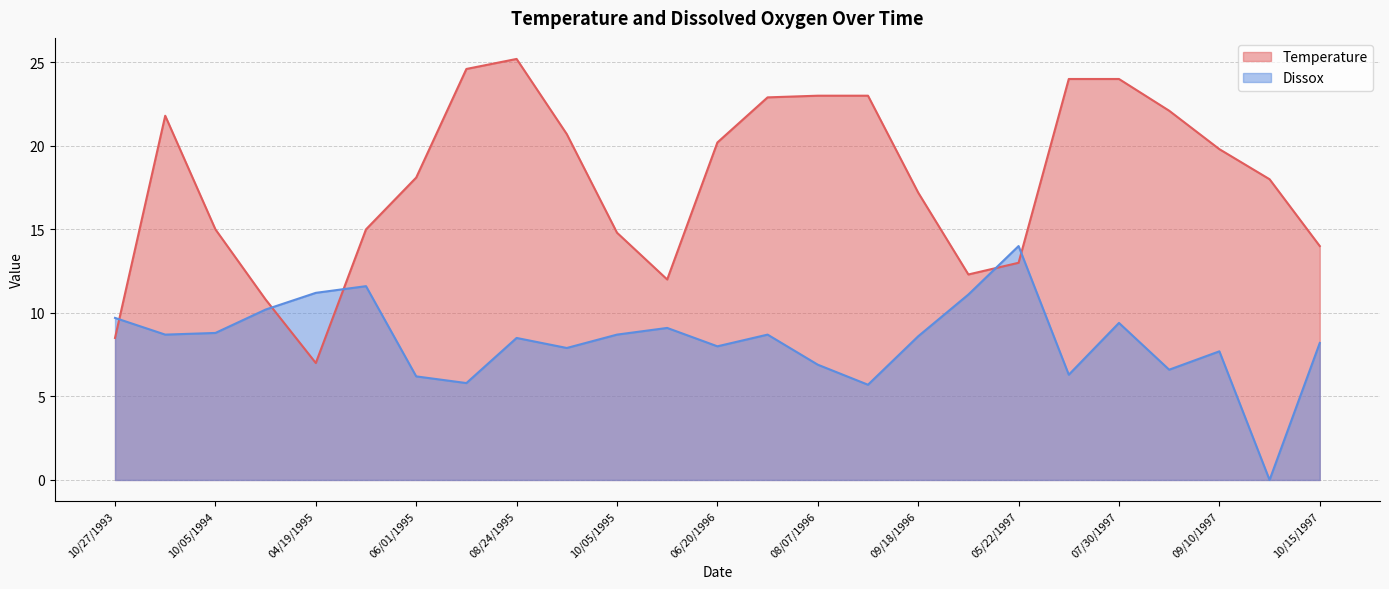

What are all the series names shown in the legend?

Temperature, Dissox